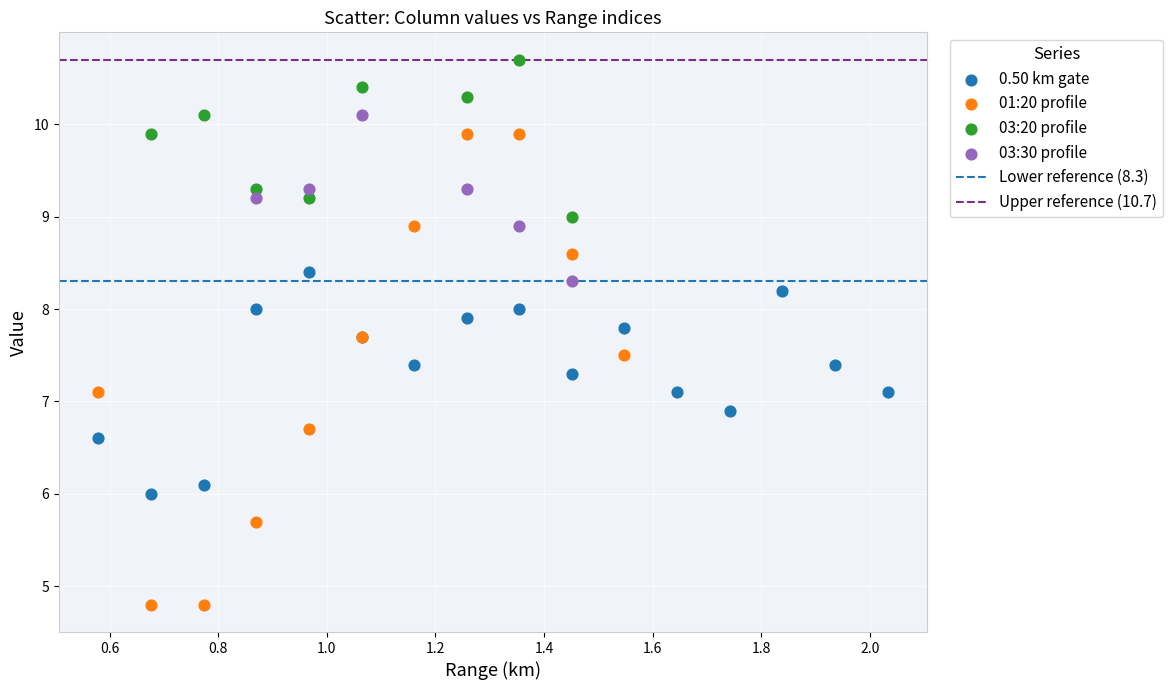

Which series has the largest Y range (max minus min)?

01:20 profile